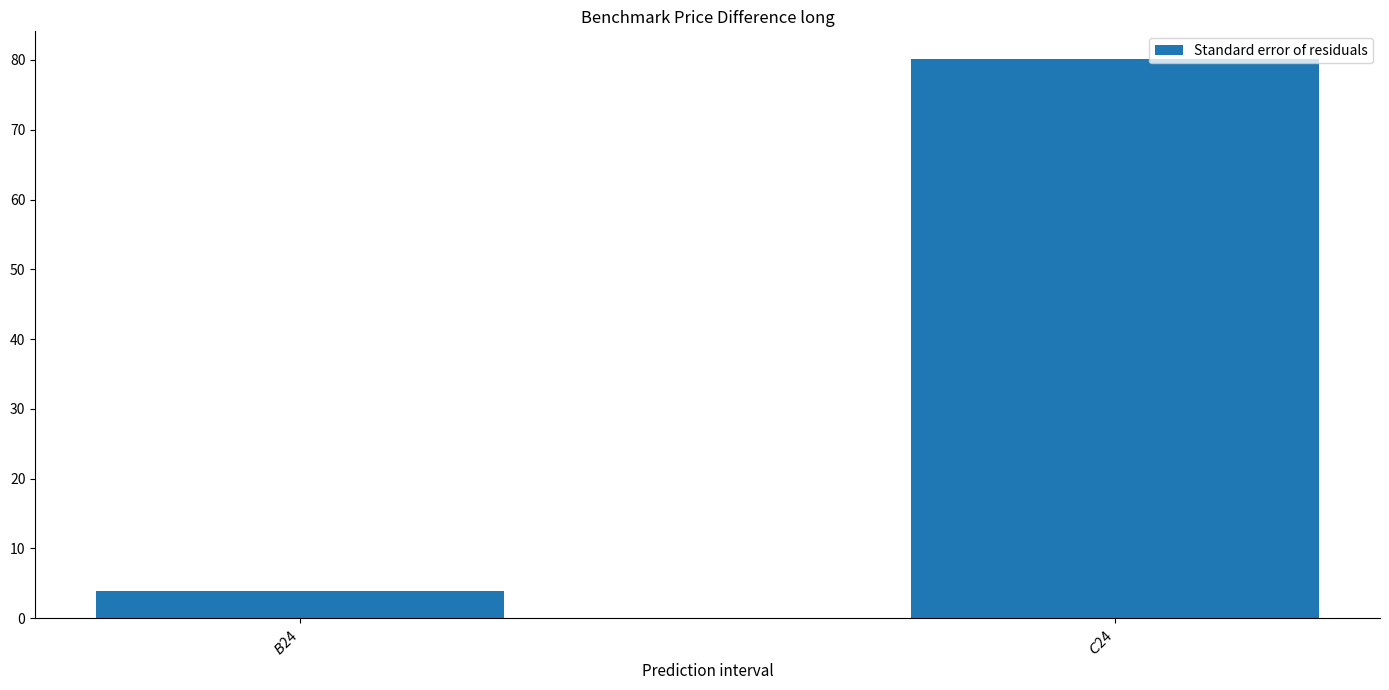

Between $B$24 and $C$24, which is larger?

$C$24